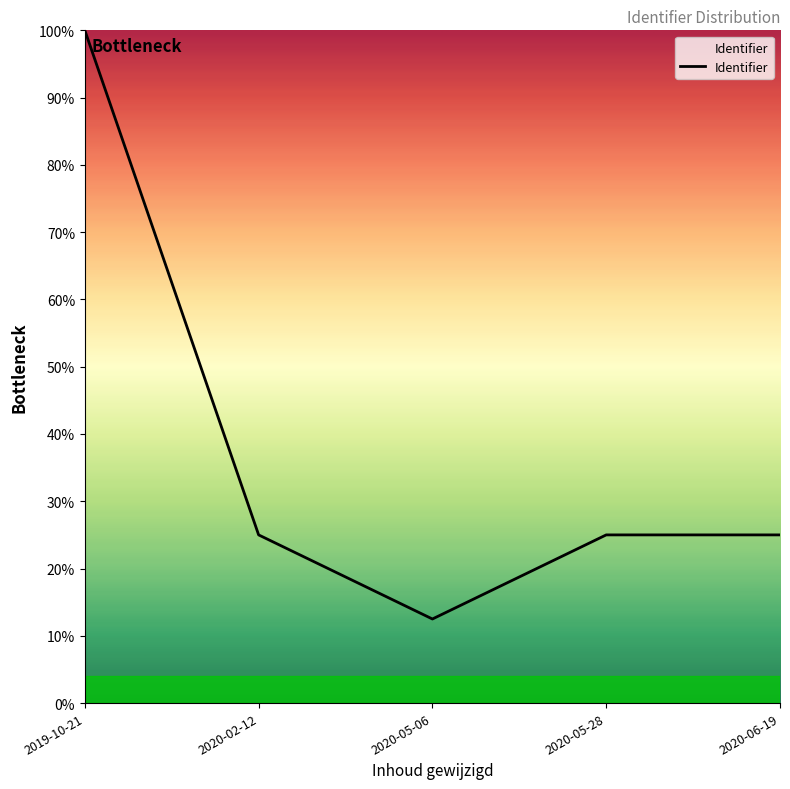

At which category does the data reach its first local valley?

2020-05-06